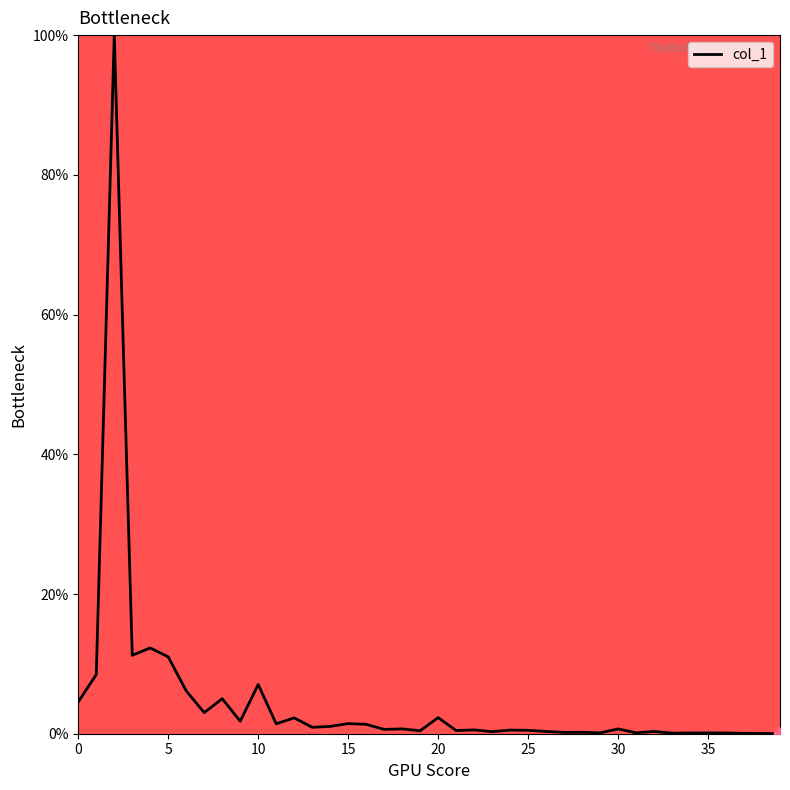

What is the maximum value shown in the chart?

100.0